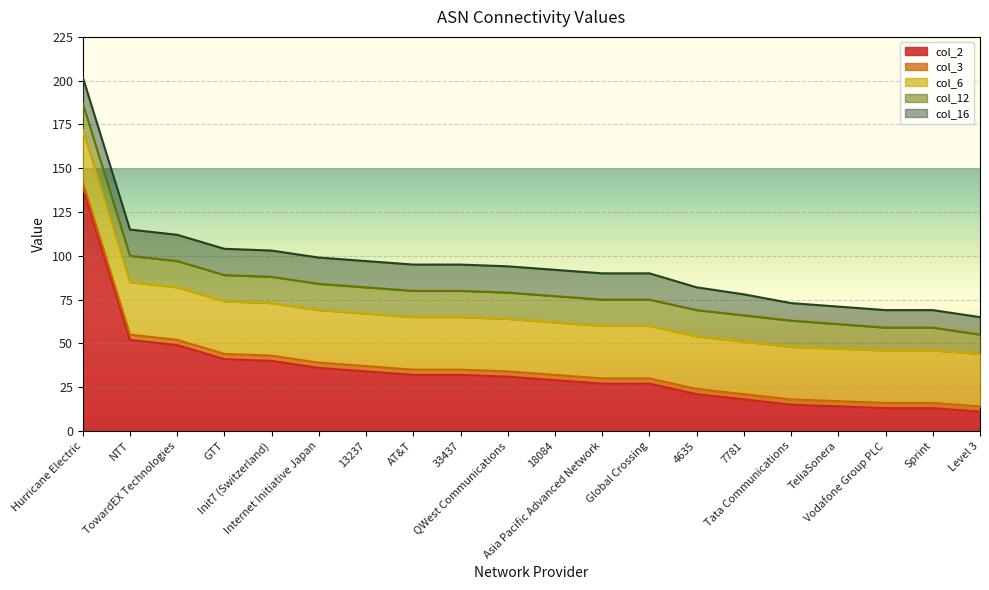

The value of col_12 at QWest Communications is 6. True or false?

False